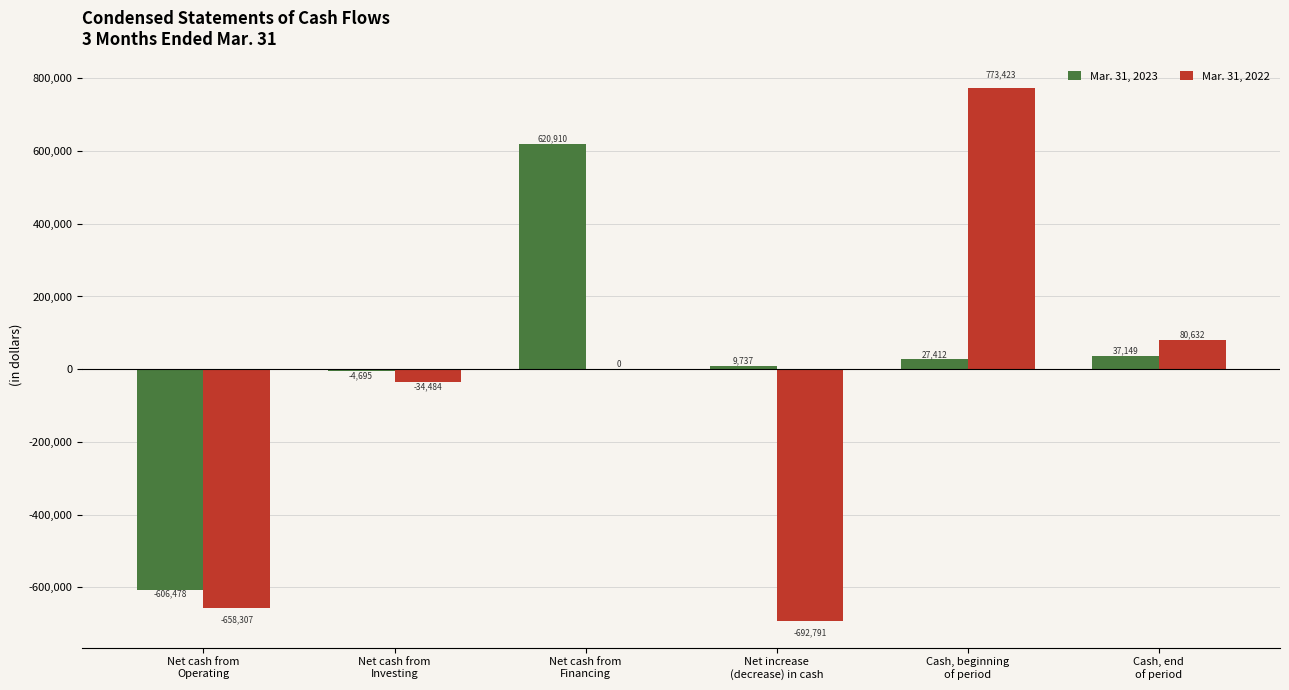

Are the bars grouped side by side (vs. stacked)?

Yes